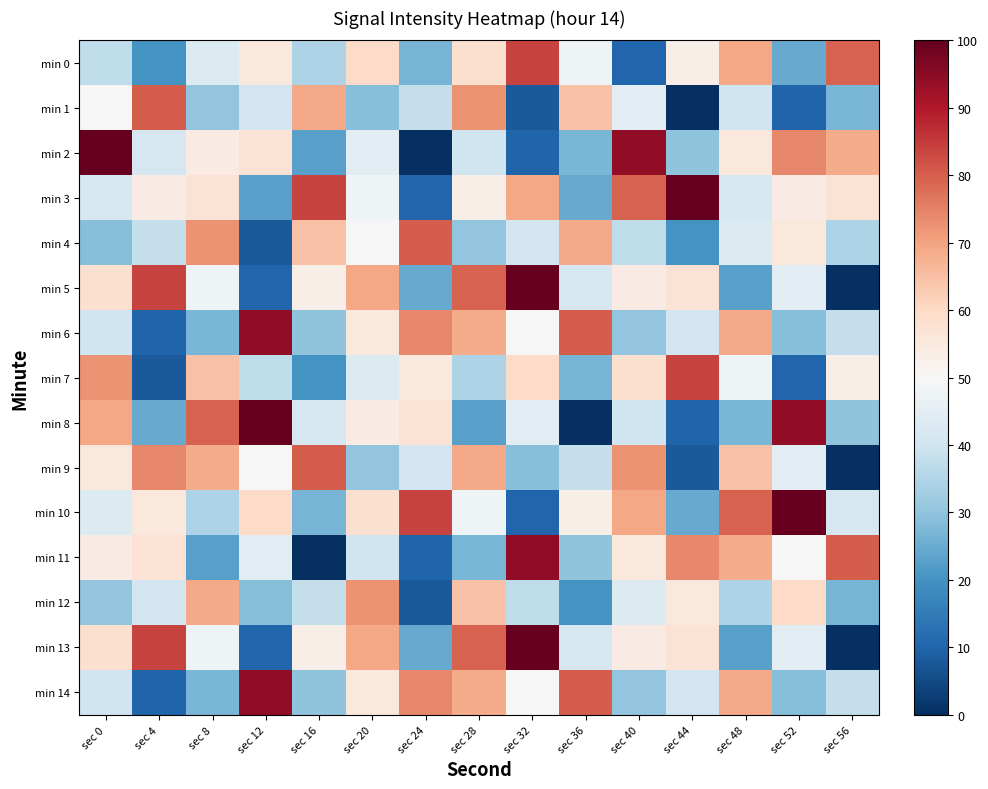

What is the total value across all series at sec 36?

644.9